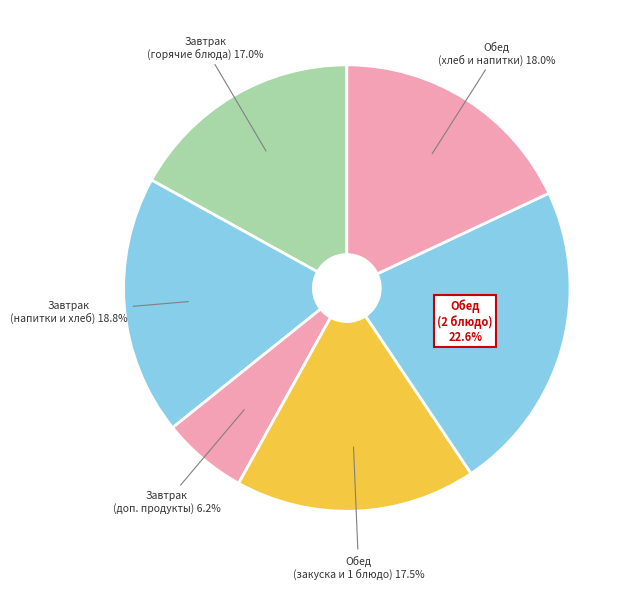

Count the number of slices in the pie.

6